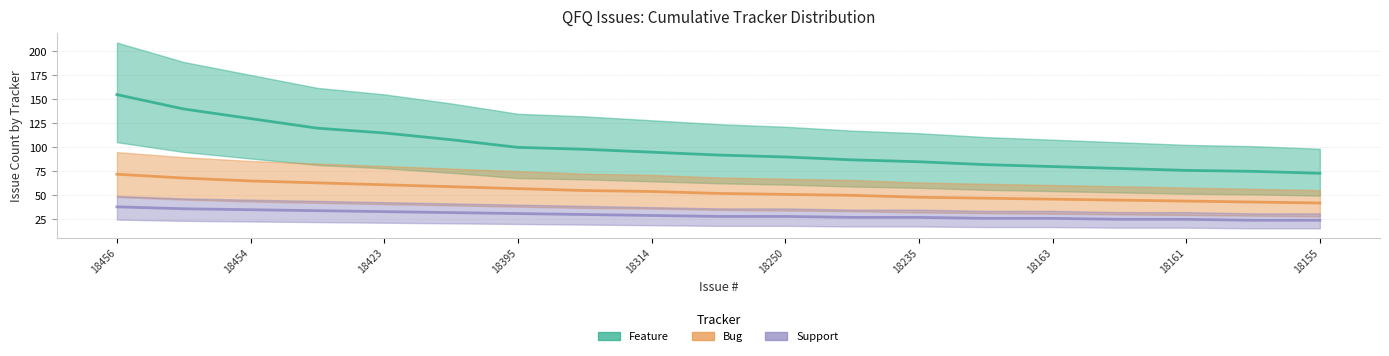

How many data points in Bug are less than 52?

9